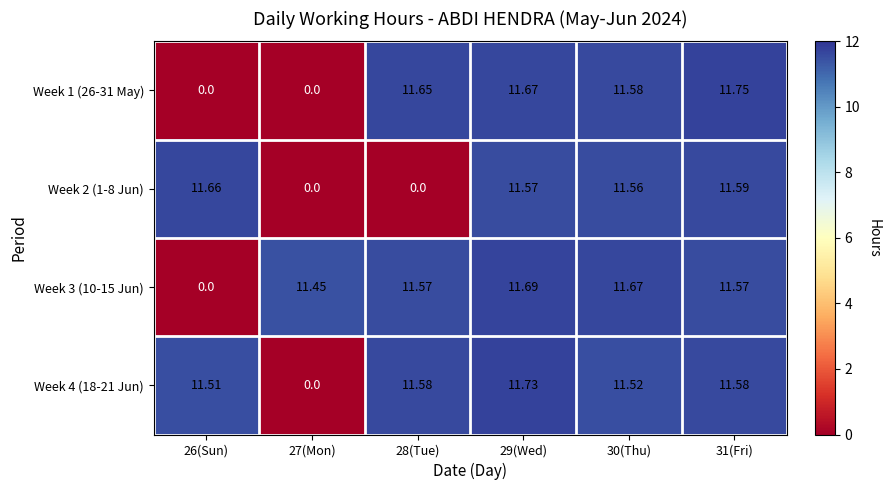

Is the value of Week 4 (18-21 Jun) at 26(Sun) greater than the value of Week 1 (26-31 May) at 30(Thu)?

No